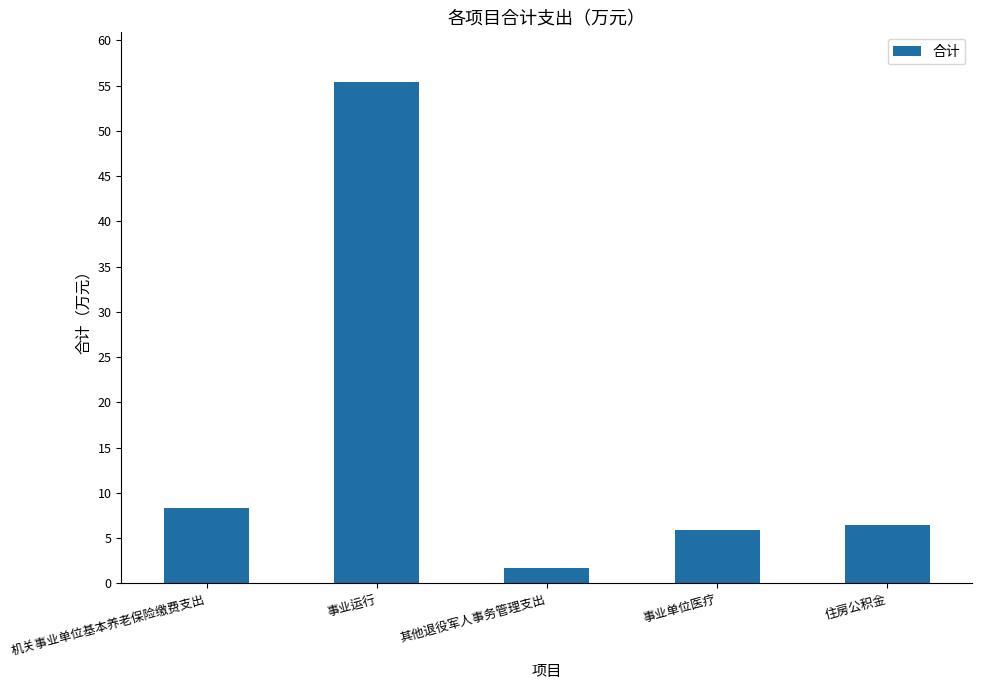

The chart shows a value of 6.5 at 住房公积金. True or false?

True